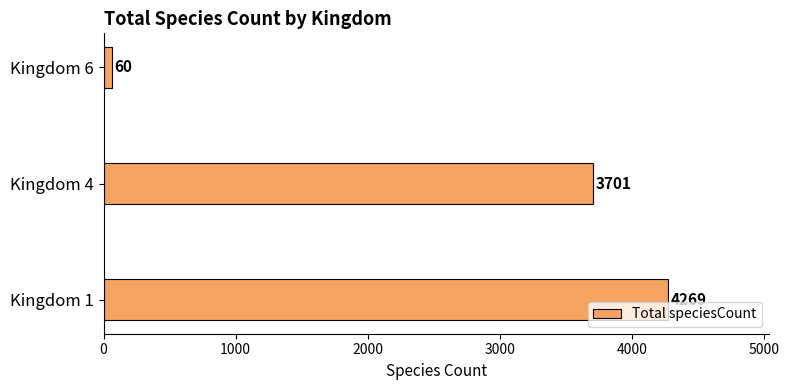

The chart shows a value of 3701 at Kingdom 4. True or false?

True